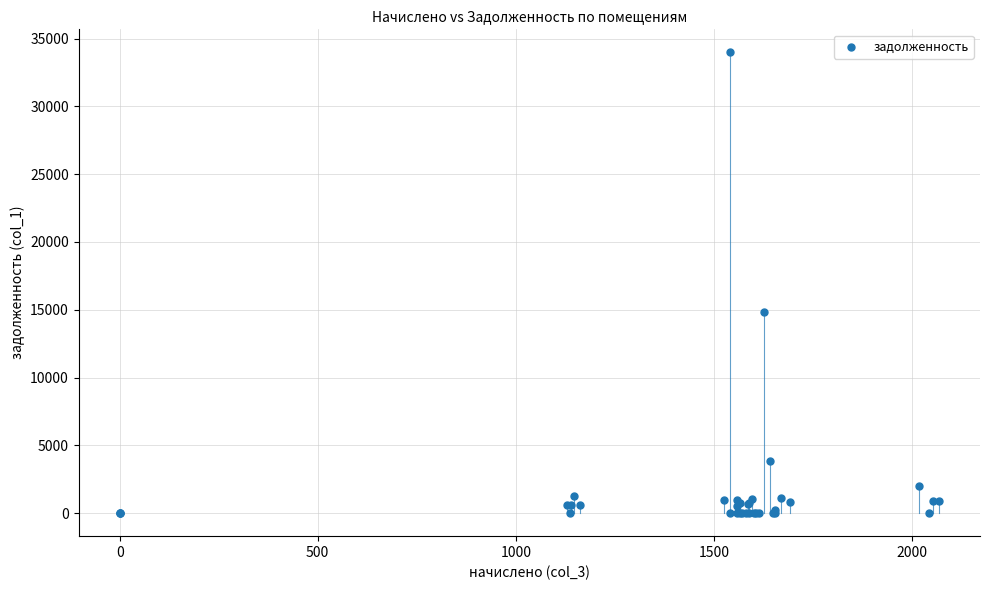

What Y value in the scatter plot is closest to 16993?

14832.6